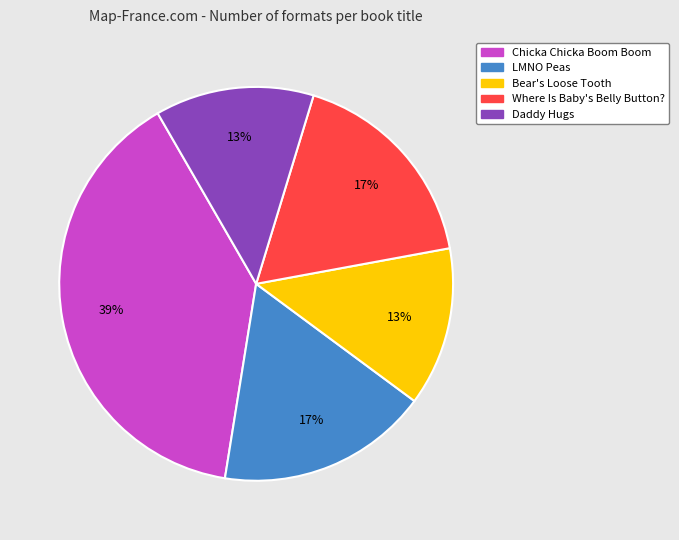

Is it true that Where Is Baby's Belly Button? is 17% of the pie?

True